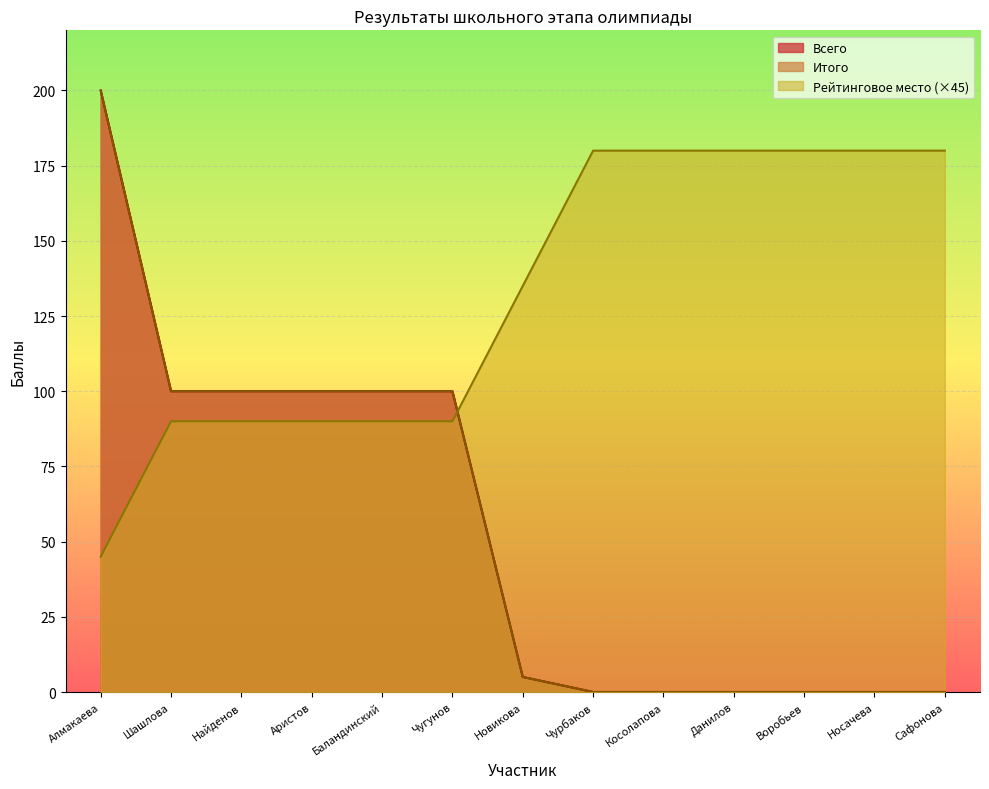

List the labels in order of Итого value, smallest first.

Чурбаков, Косолапова, Данилов, Воробьев, Носачева, Сафонова, Новикова, Шашлова, Найденов, Аристов, Баландинский, Чугунов, Алмакаева